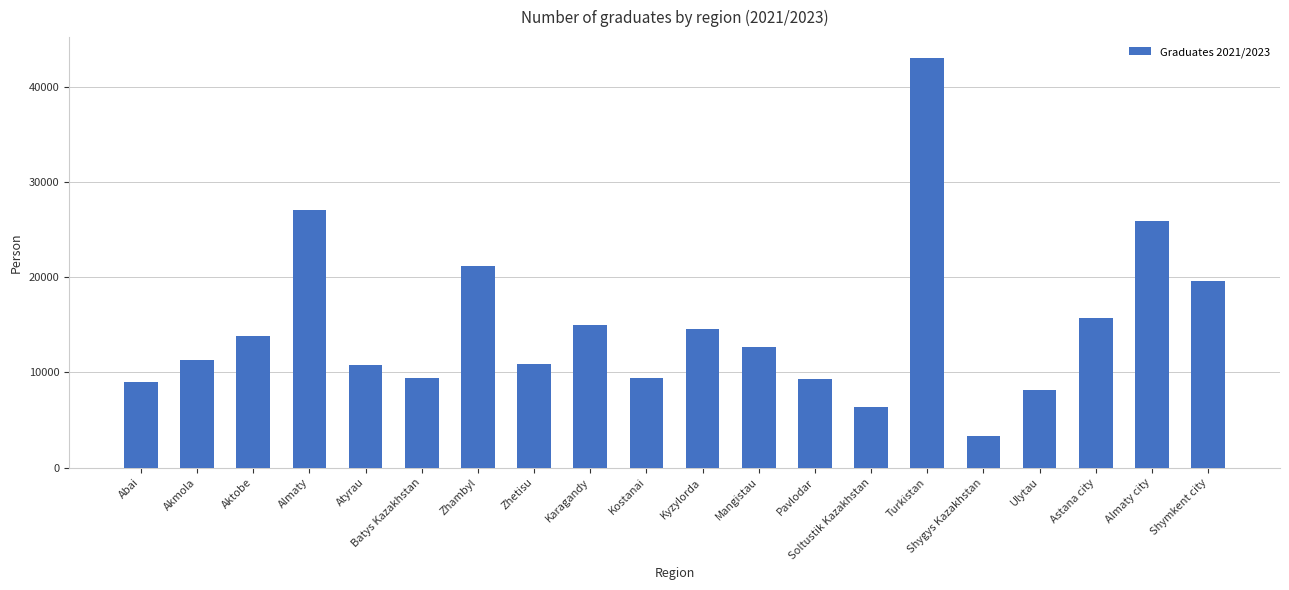

The value at Turkistan is 43042. True or false?

True